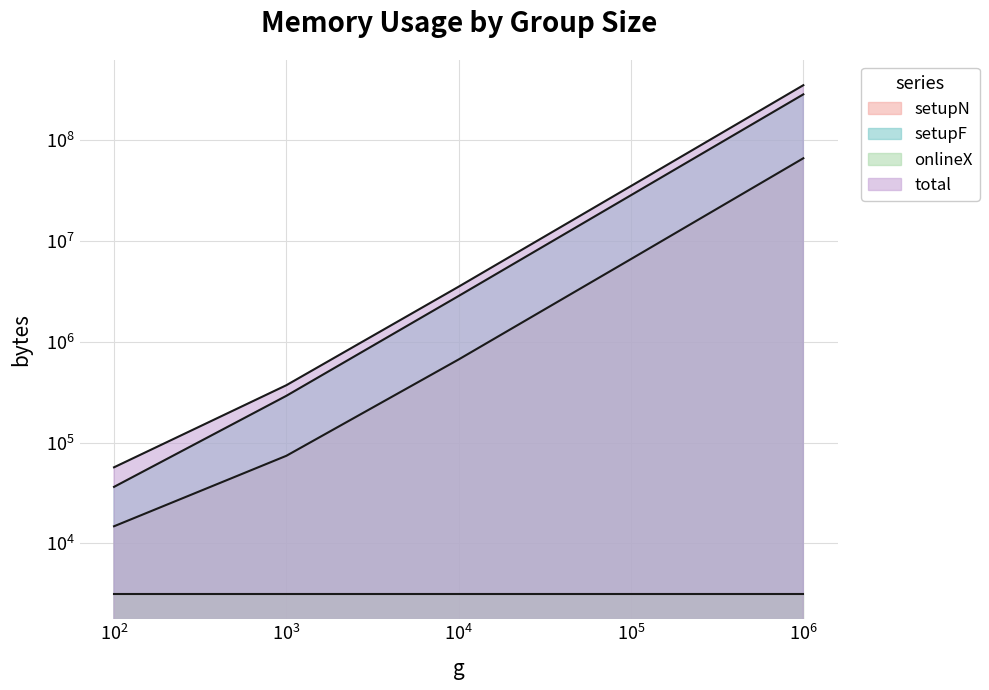

Reading left to right, list all the values displayed in this chart.

setupN: 14784	73920	667392	6606336	66006336
setupF: 36352	290816	2844544	28400000	284000000
total: 56827	370427	3517636	35012027	350012027